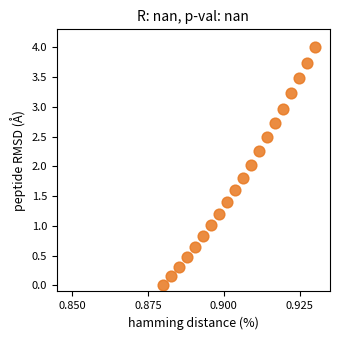

What is the range of Y values (max minus min)?

4.0